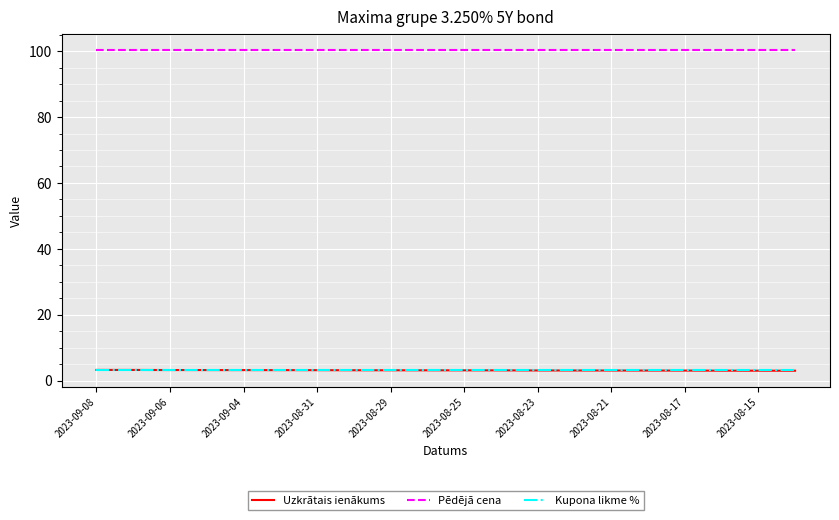

Which series has the largest total across all categories?

Pēdējā cena